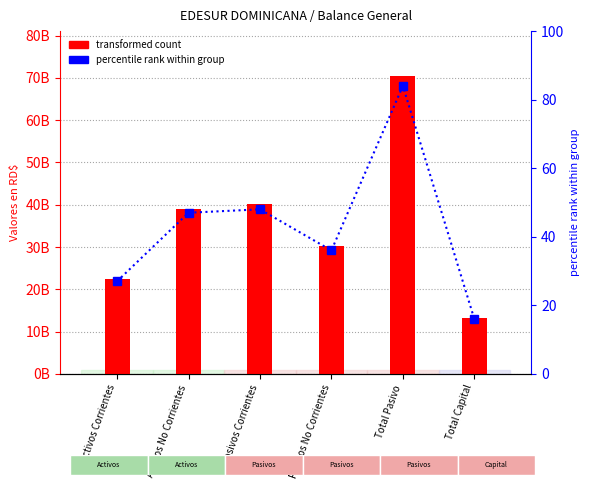

What is the value of the percentile rank within group bar at the 4th from the left?

36.0